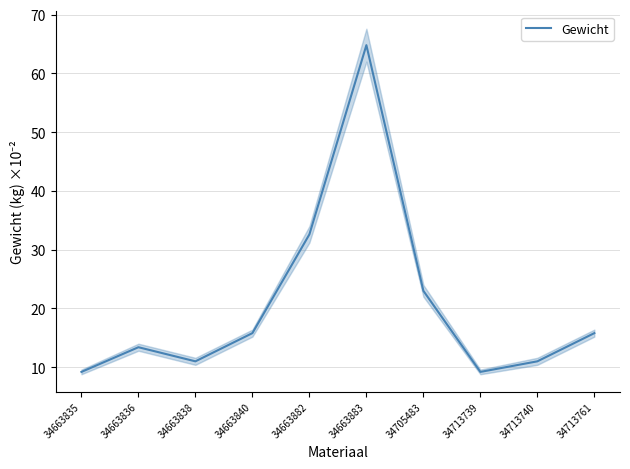

What is the ratio of the value at 34663882 to the value at 34713740?

3.0